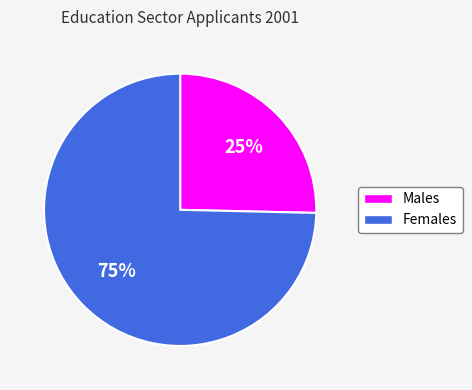

Which slice is the largest?

Females